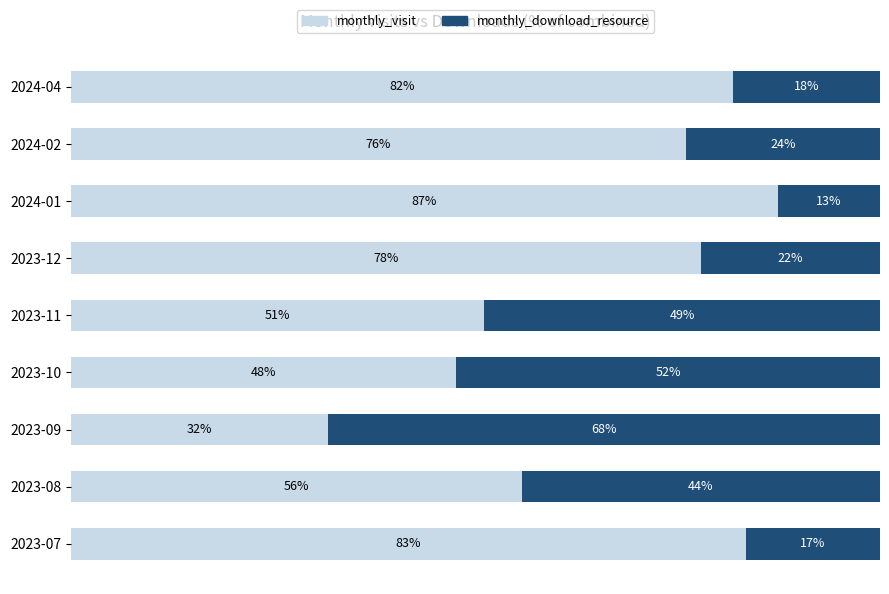

At which label does monthly_visit reach its minimum?

2023-09